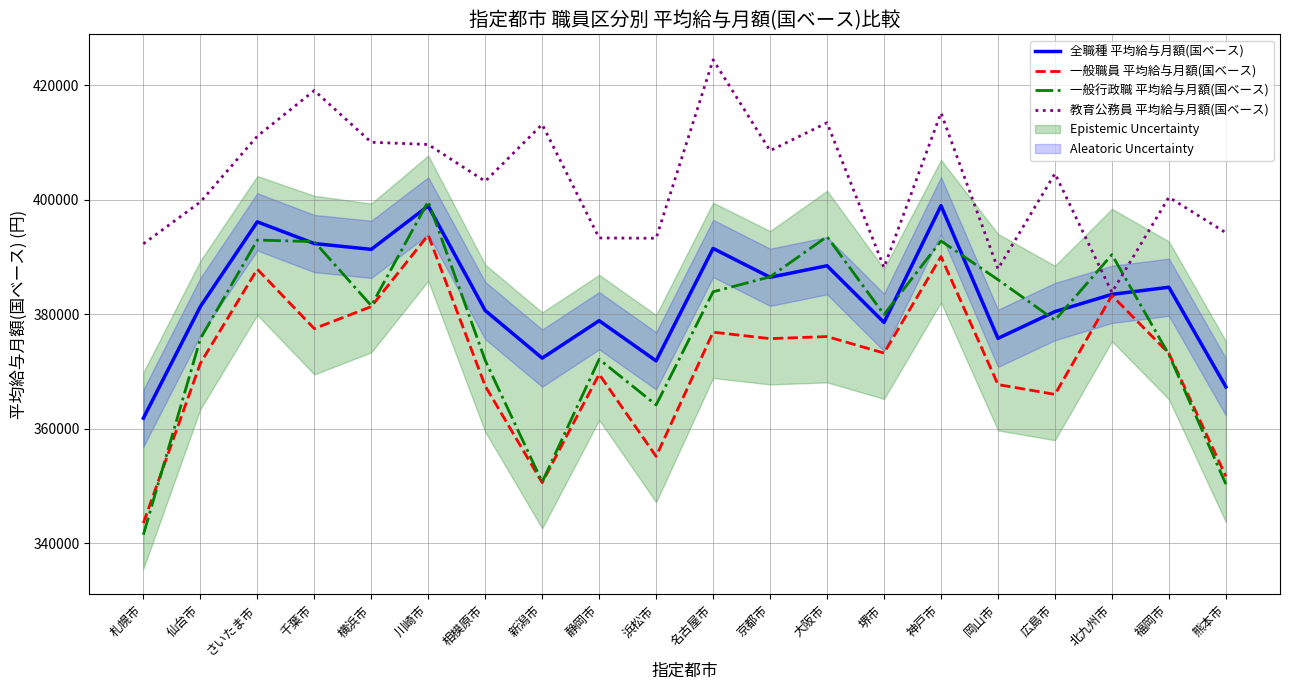

True or false: 一般行政職 平均給与月額(国ベース) and 全職種 平均給与月額(国ベース) cross at least once.

True